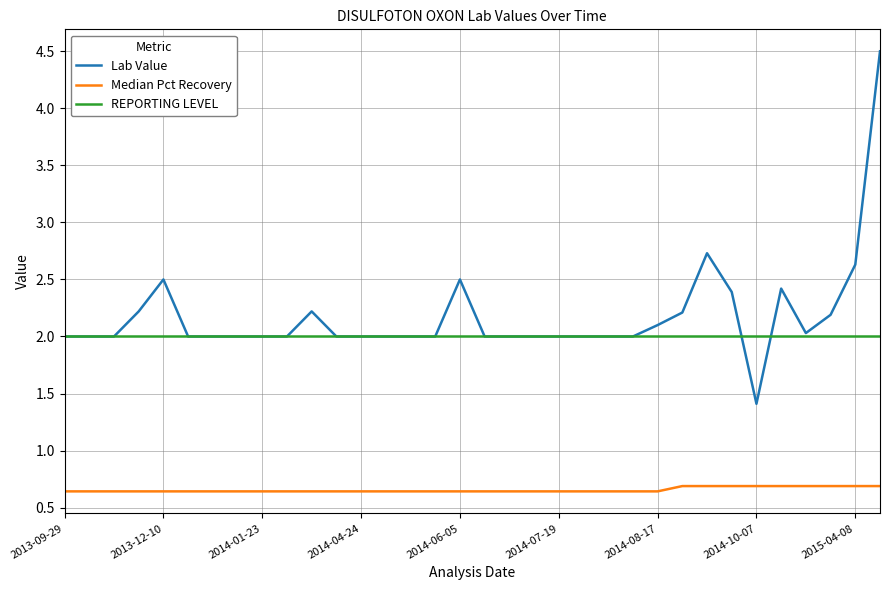

Which series has the widest spread of values?

Lab Value